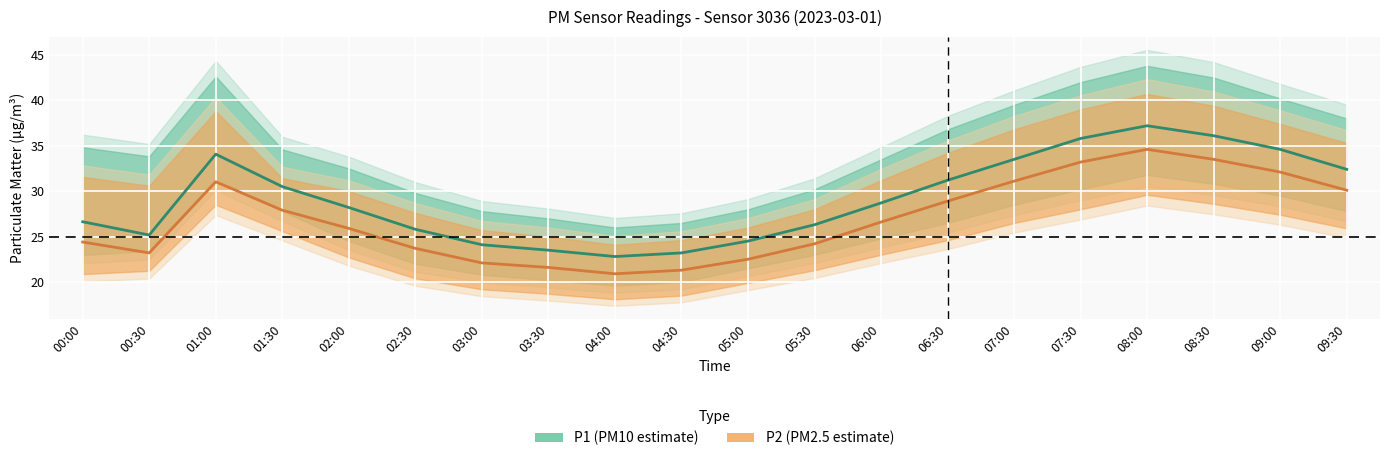

Reading right to left, transcribe all the data shown in this chart.

P1: 32.4	34.6	36.1	37.2	35.8	33.5	31.2	28.7	26.3	24.5	23.2	22.8	23.5	24.1	25.8	28.2	30.5	34.1	25.2	26.6
P1_upper: 38.0	40.2	42.5	43.8	42.0	39.5	36.8	33.5	30.2	28.0	26.5	26.0	27.0	27.8	29.8	32.5	34.6	42.6	33.8	34.8
P1_lower: 27.8	29.5	30.8	31.8	30.2	28.5	26.5	24.8	23.0	21.5	20.0	19.6	20.2	20.8	22.0	24.5	27.8	31.4	23.4	23.0
P2: 30.1	32.1	33.5	34.6	33.2	31.1	28.9	26.6	24.2	22.5	21.3	20.9	21.6	22.1	23.7	25.9	27.9	31.0	23.2	24.4
P2_upper: 35.3	37.4	39.4	40.7	39.0	36.8	34.2	31.2	28.0	26.0	24.6	24.1	25.0	25.7	27.6	30.0	31.4	38.8	30.6	31.6
P2_lower: 25.9	27.4	28.6	29.6	28.0	26.5	24.6	23.0	21.3	19.9	18.5	18.1	18.7	19.2	20.4	22.7	25.6	28.5	21.2	20.9